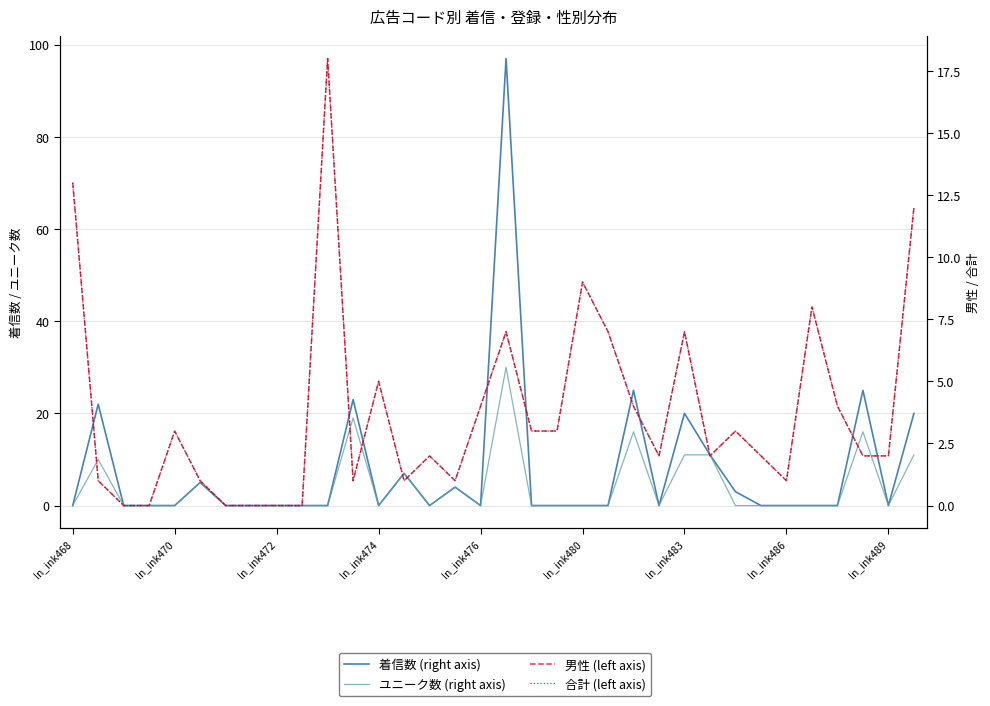

How many times do 合計 (left axis) and ユニーク数 (right axis) cross each other?

16